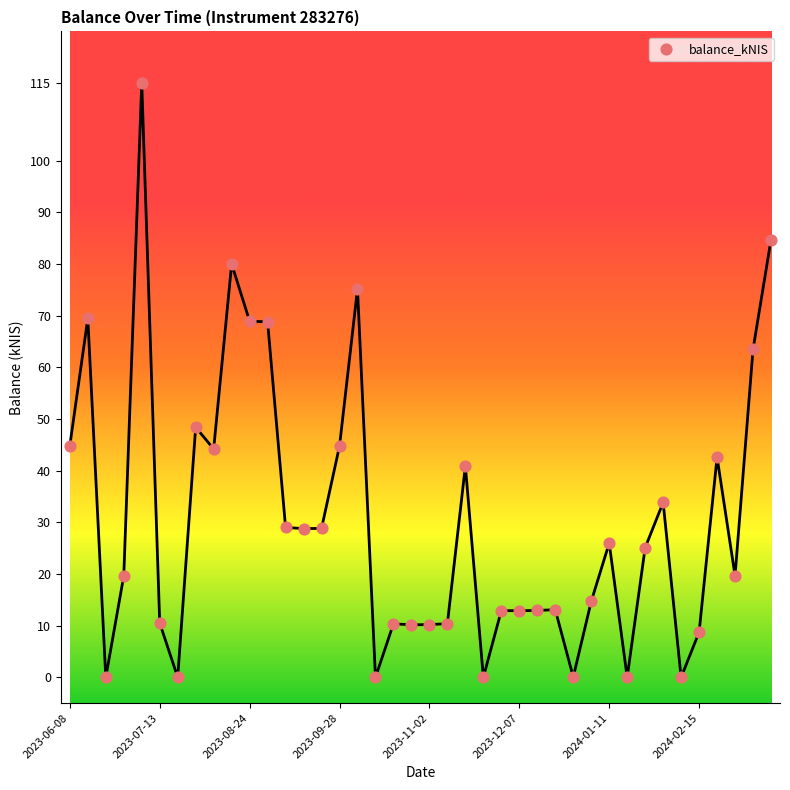

What is the range of Y values (max minus min)?

115.1